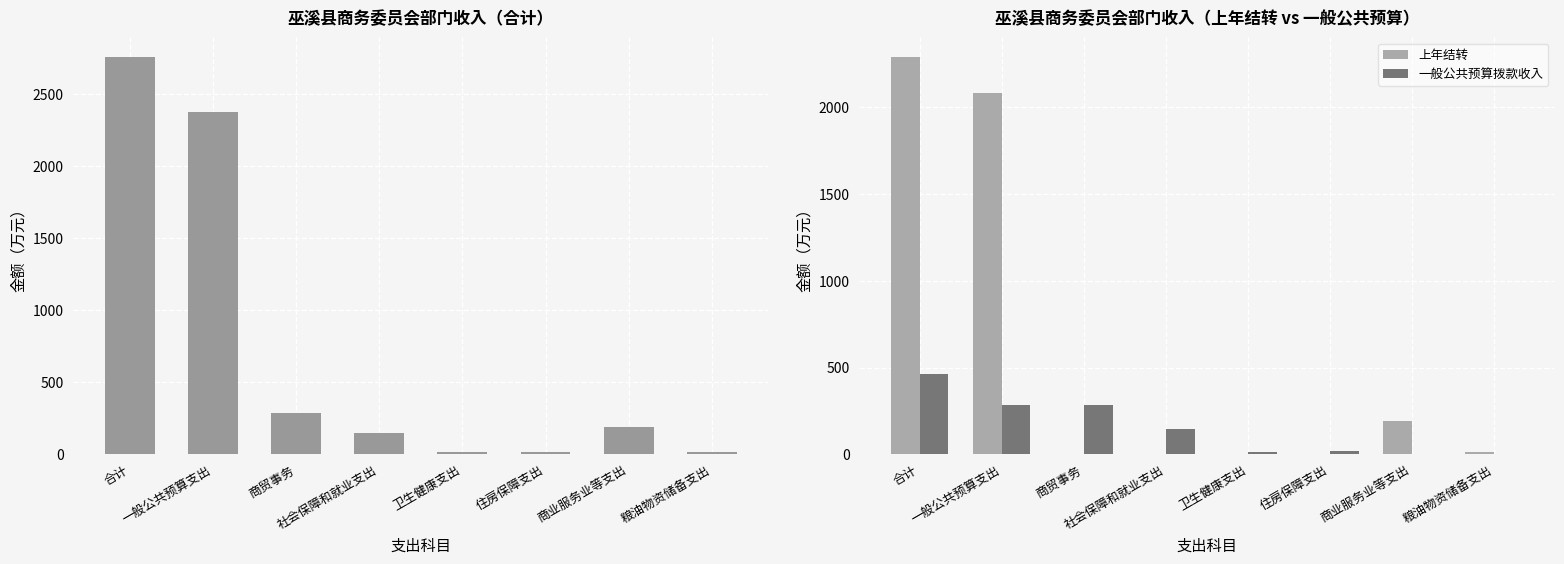

What are all the series names shown in the legend?

合计, 上年结转, 一般公共预算拨款收入